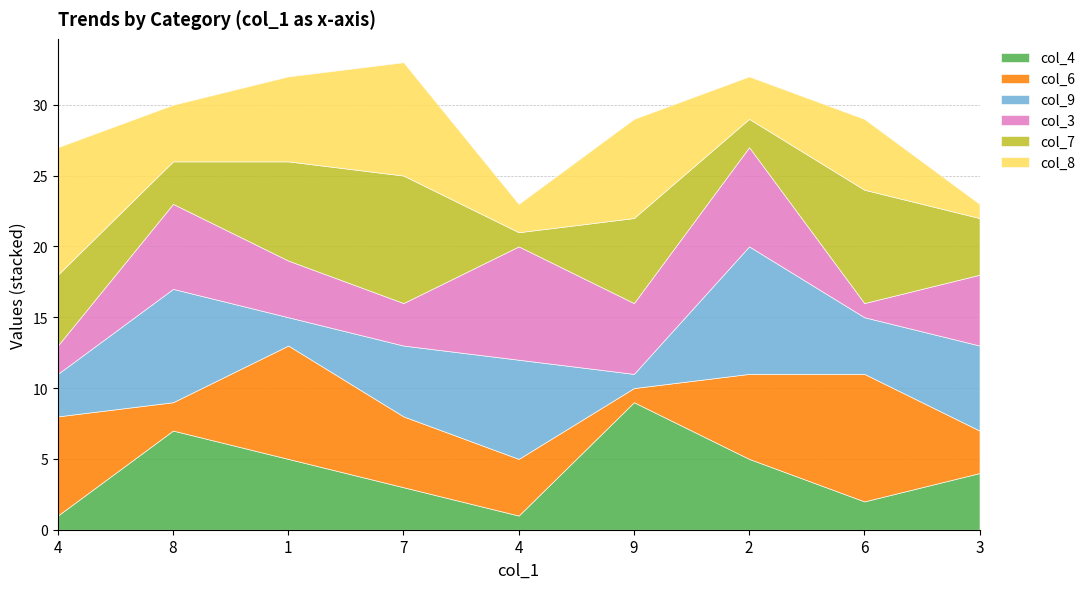

Is it true that col_8 equals 5 at 7?

False